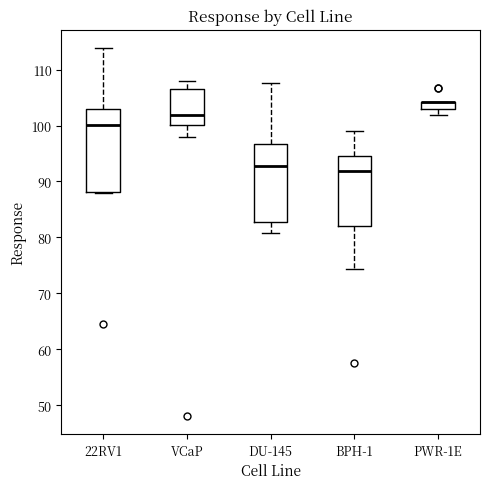

Where does the lower whisker of the box for PWR-1E end on the y-axis? The values are not printed on the chart, so give them approximately, as read against the axis.

102